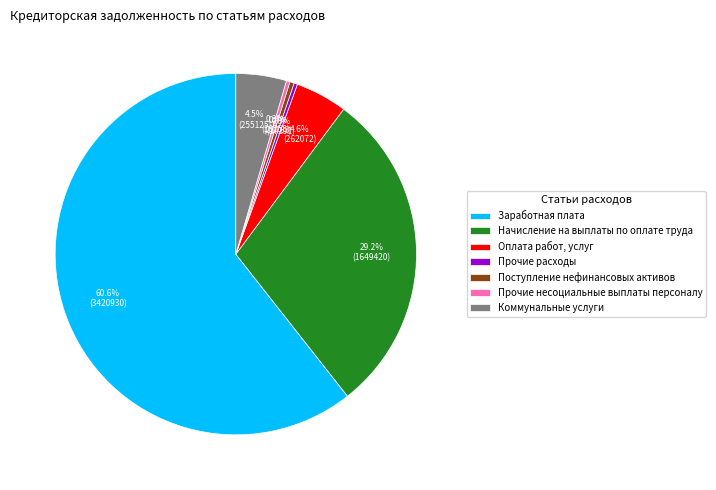

What is the ratio of the value at Коммунальные услуги to the value at Прочие расходы?

14.8